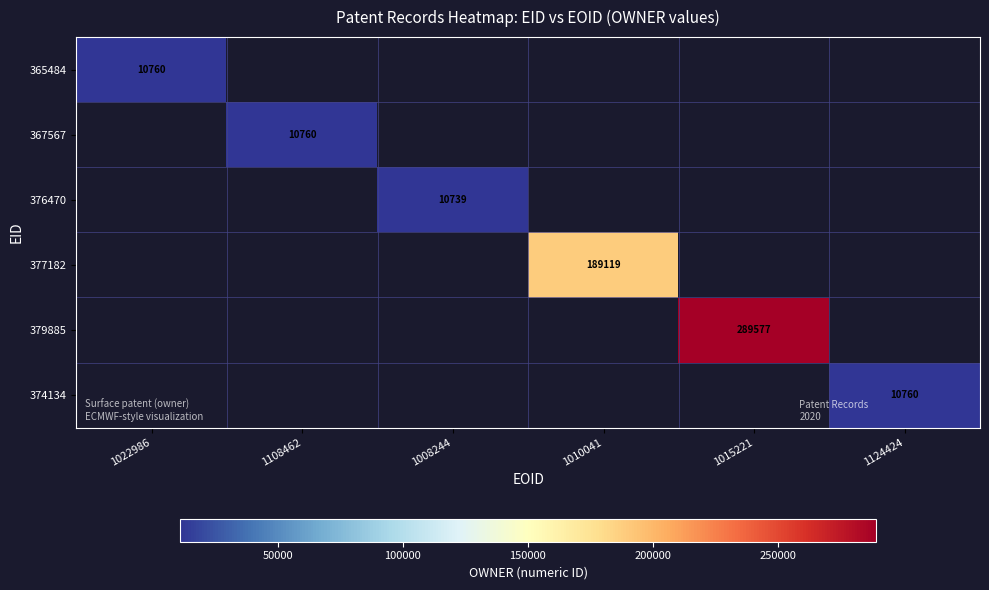

The 365484 series shows 10760 at 1022986. True or false?

True